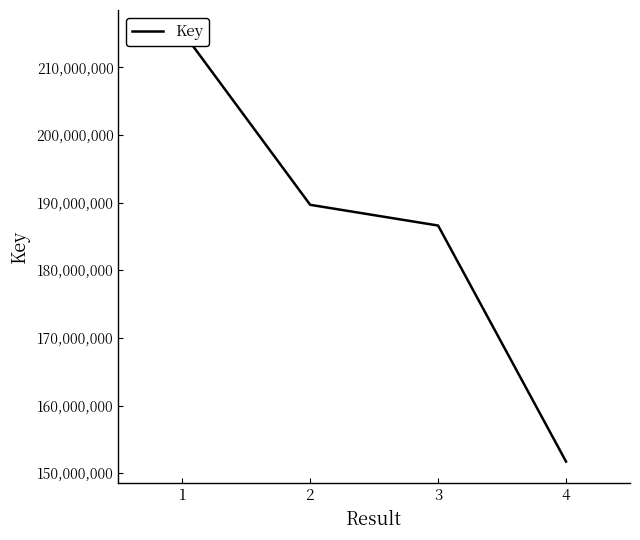

What is the value of the 2nd point from the left?

189677744